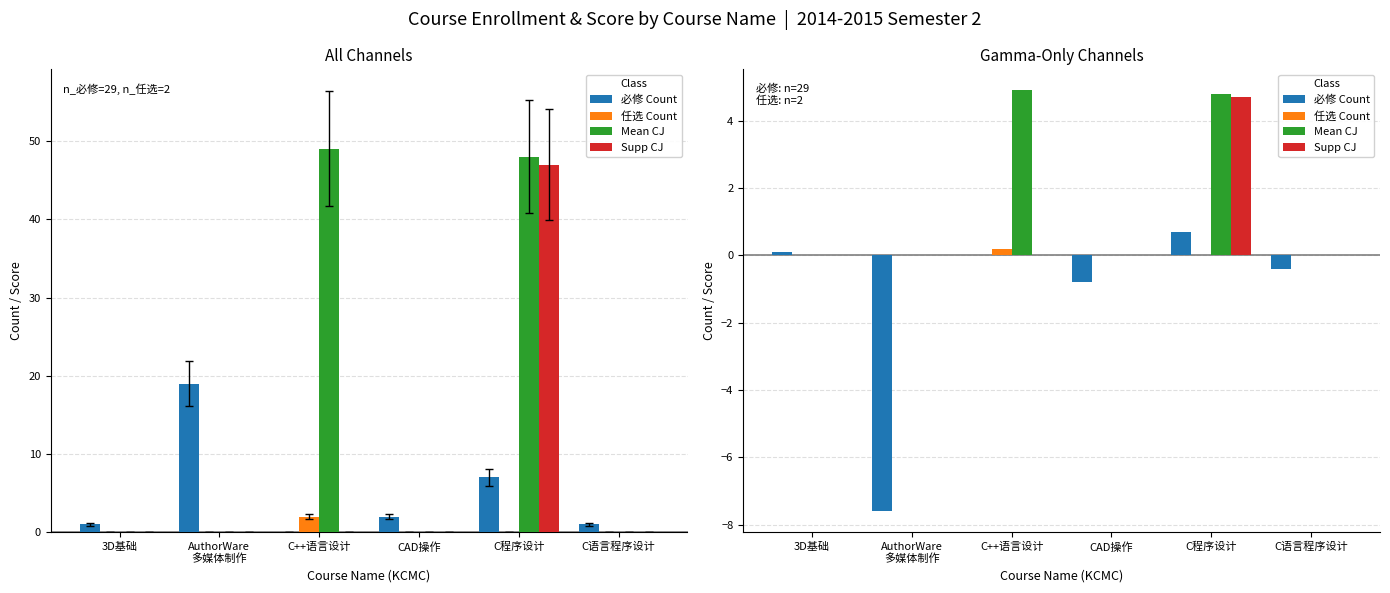

How many 任选 Count values are between 0 and 1?

6